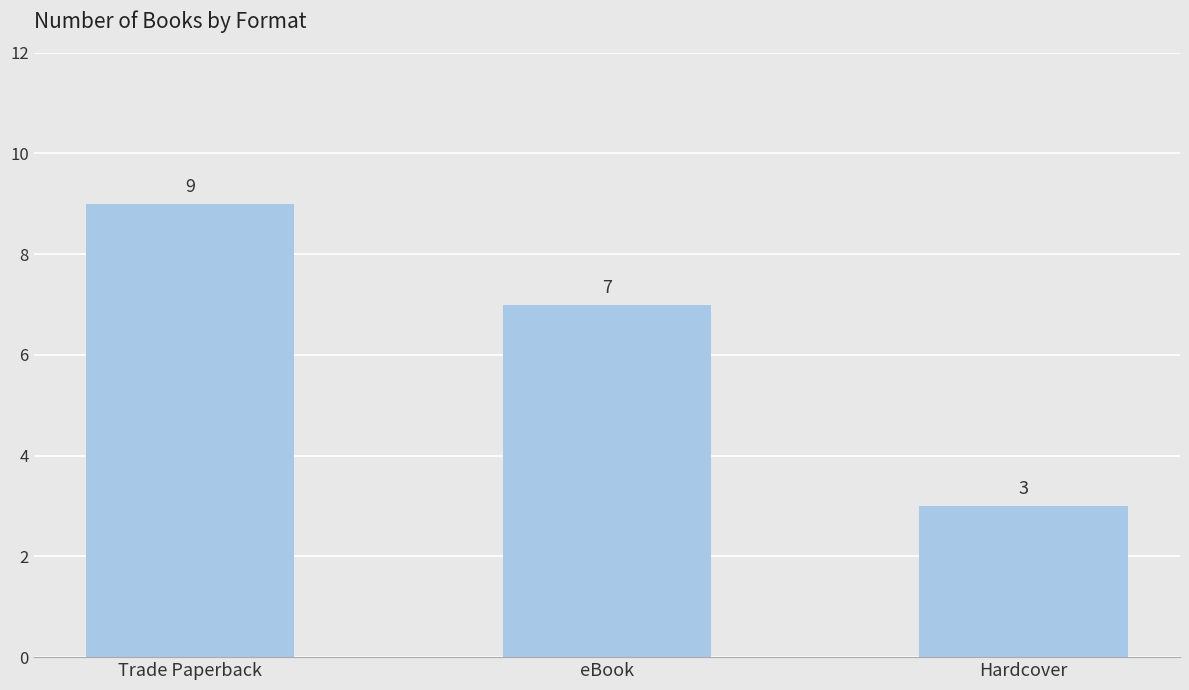

How many distinct data groups are displayed?

1